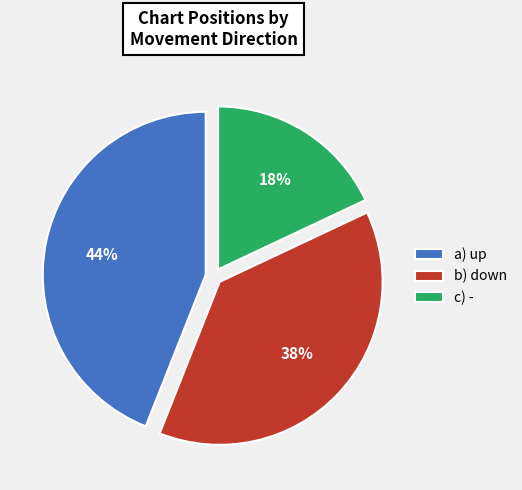

Count the number of slices in the pie.

3